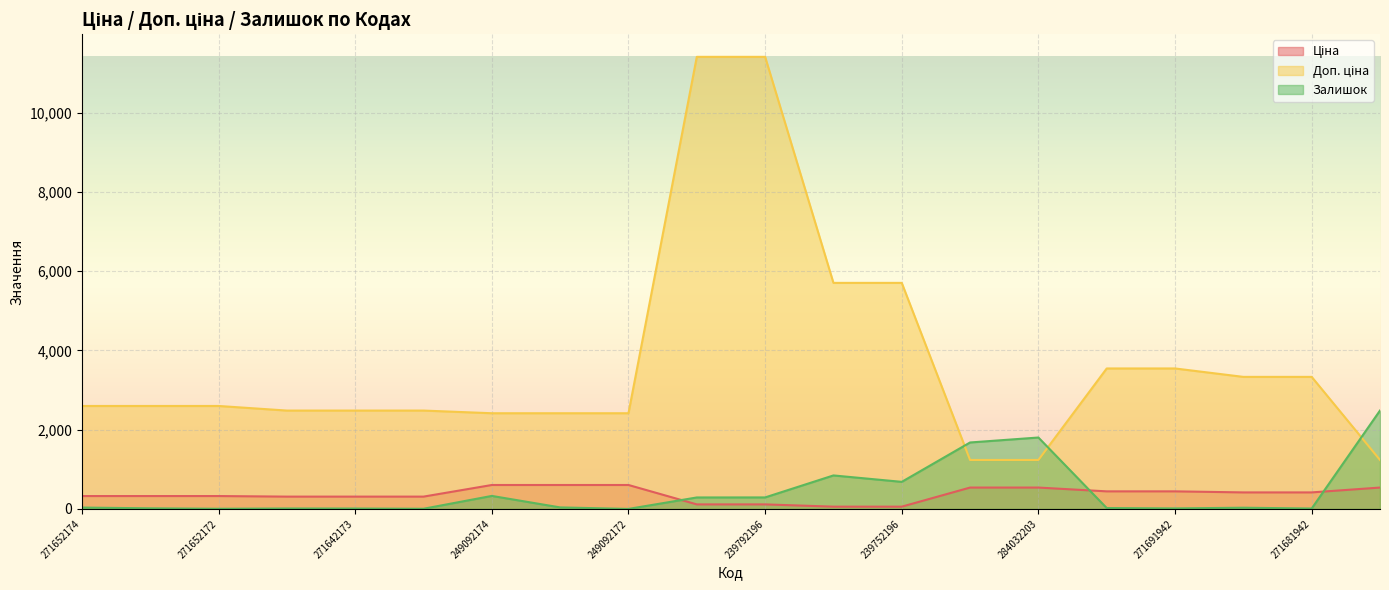

What is the label of the 9th point from the right?

239752197